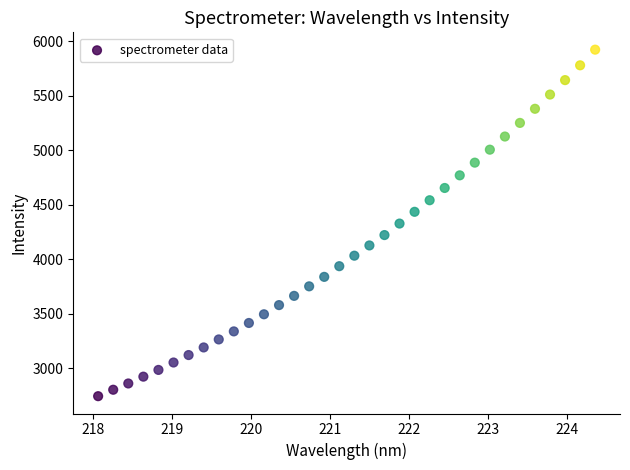

What is the range of X values (max minus min)?

6.3